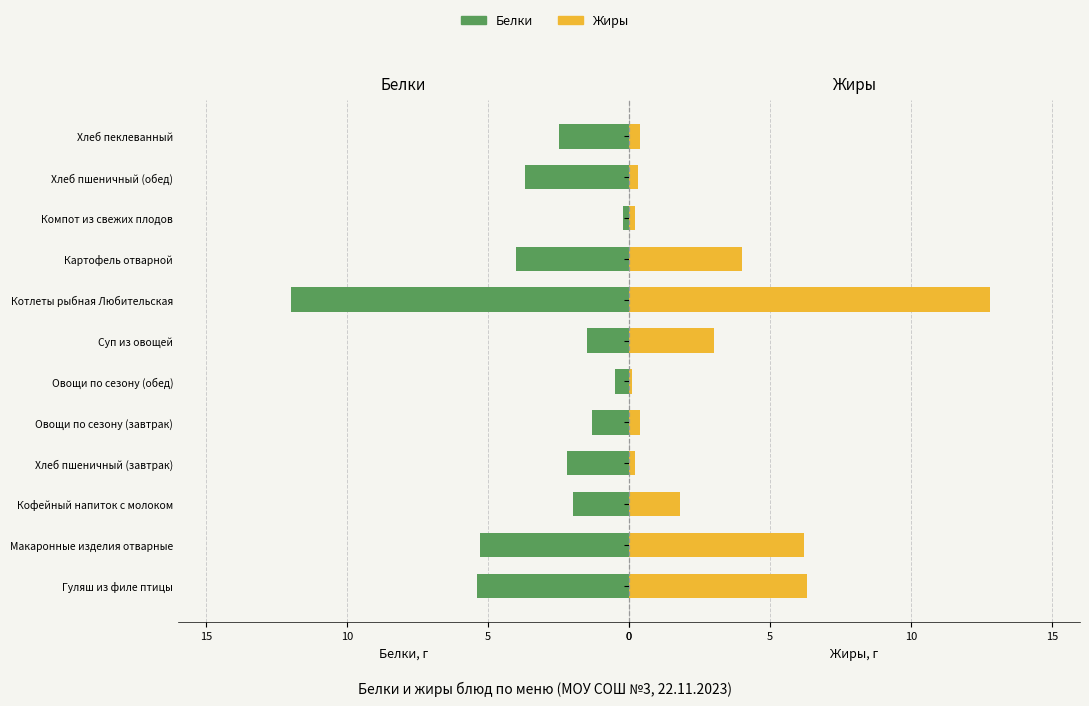

At how many categories does at least one series exceed -1?

12